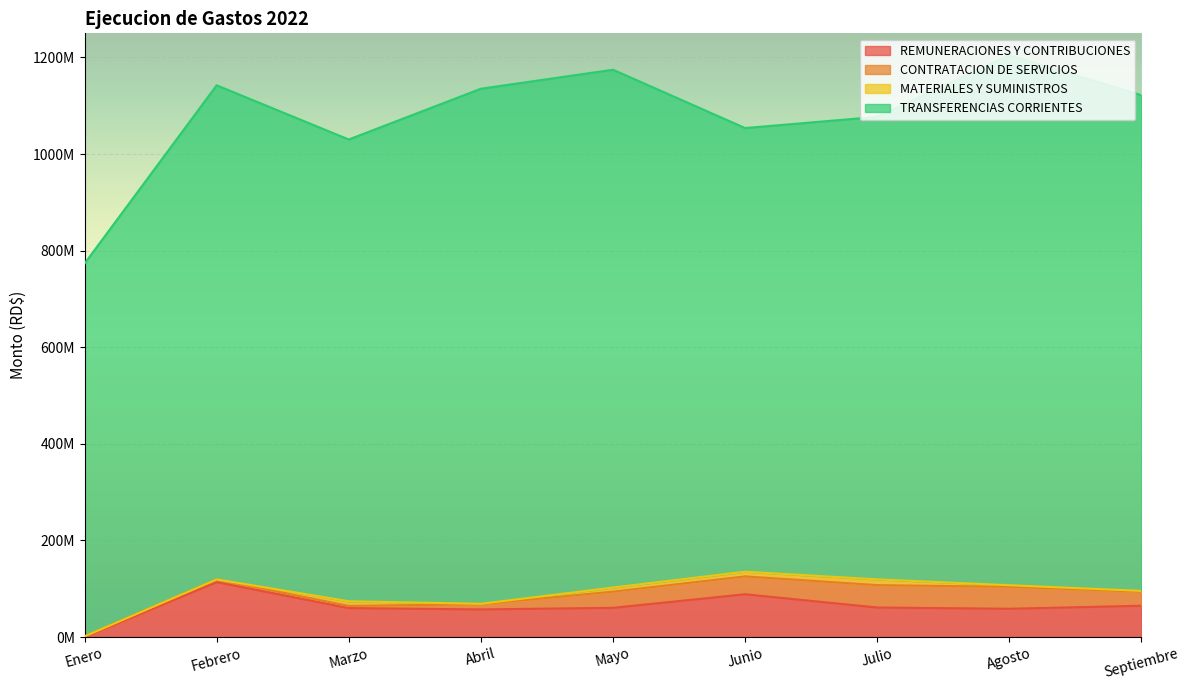

What position from the left is Marzo?

3